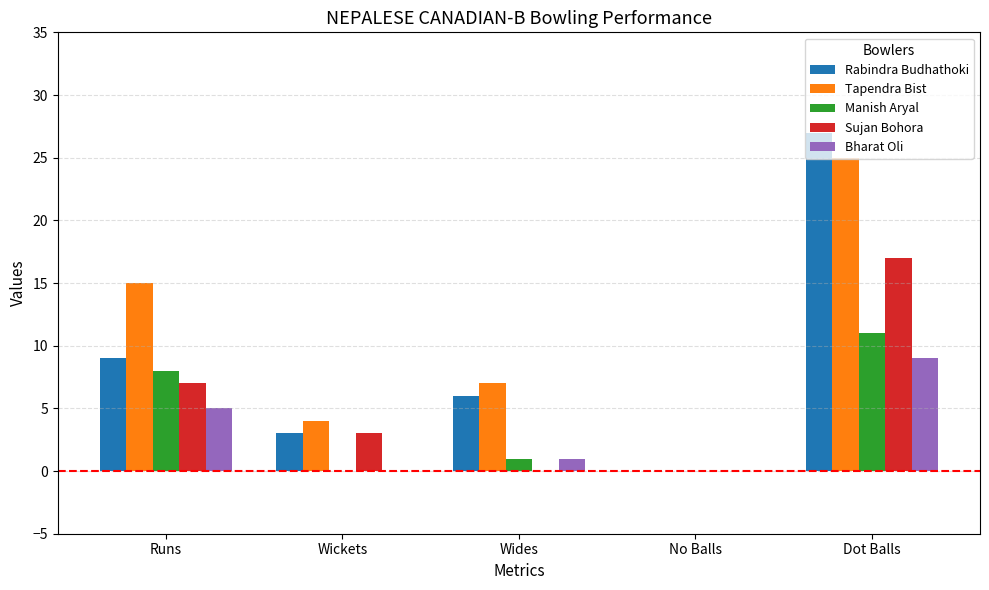

Is the value of Sujan Bohora at Wides greater than the value of Bharat Oli at Dot Balls?

No